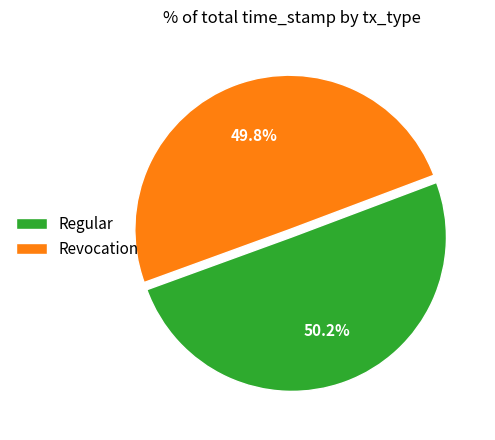

How many segments does this pie chart have?

2